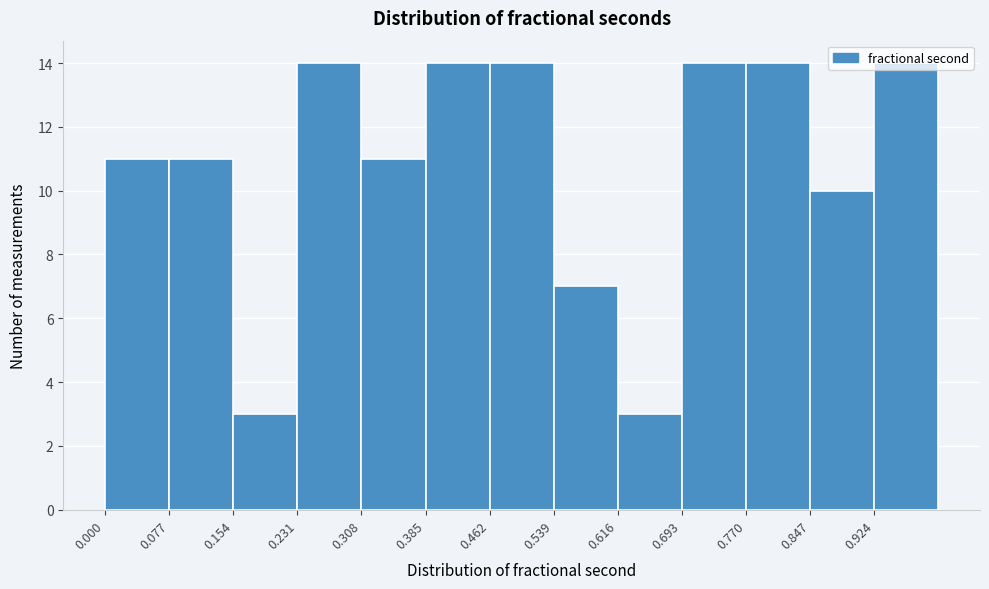

What is the height of the bar covering 0.924 to 1.001 on the x-axis? Neither the bar edges nor the heights are printed on the chart, so give them approximately, as read against the axes.

14